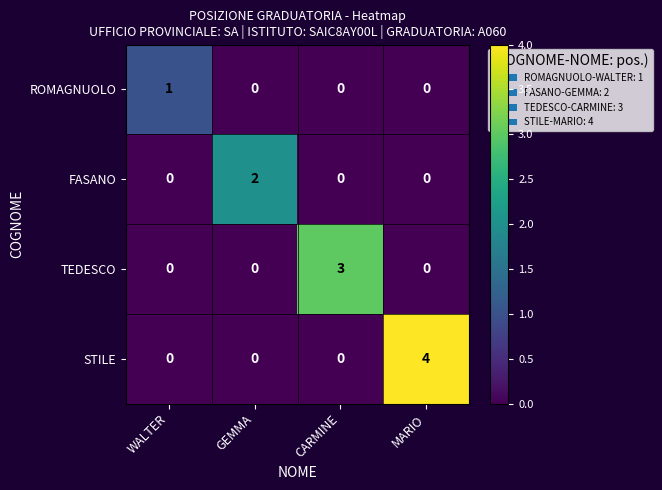

How many distinct data groups are displayed?

4